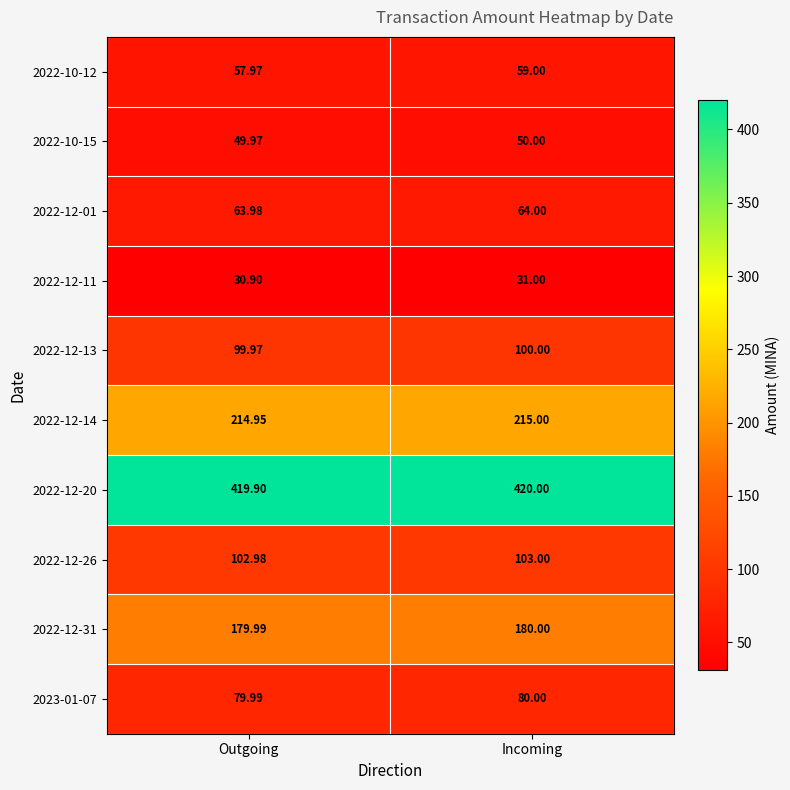

Is the value of 2023-01-07 at Outgoing greater than the value of 2022-10-15 at Incoming?

Yes